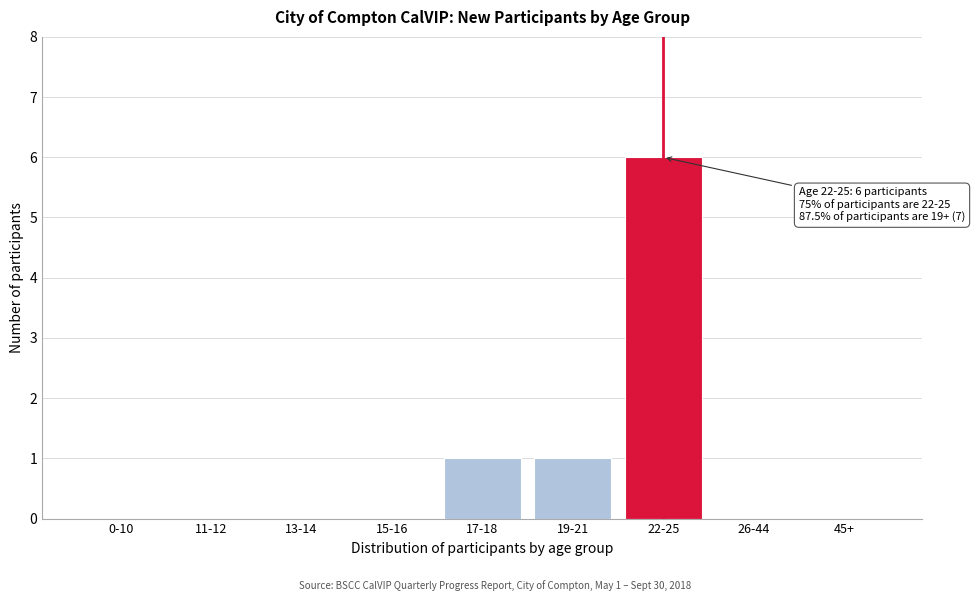

Reading right to left, list all the values displayed in this chart.

45+=0	26-44=0	22-25=6	19-21=1	17-18=1	15-16=0	13-14=0	11-12=0	0-10=0